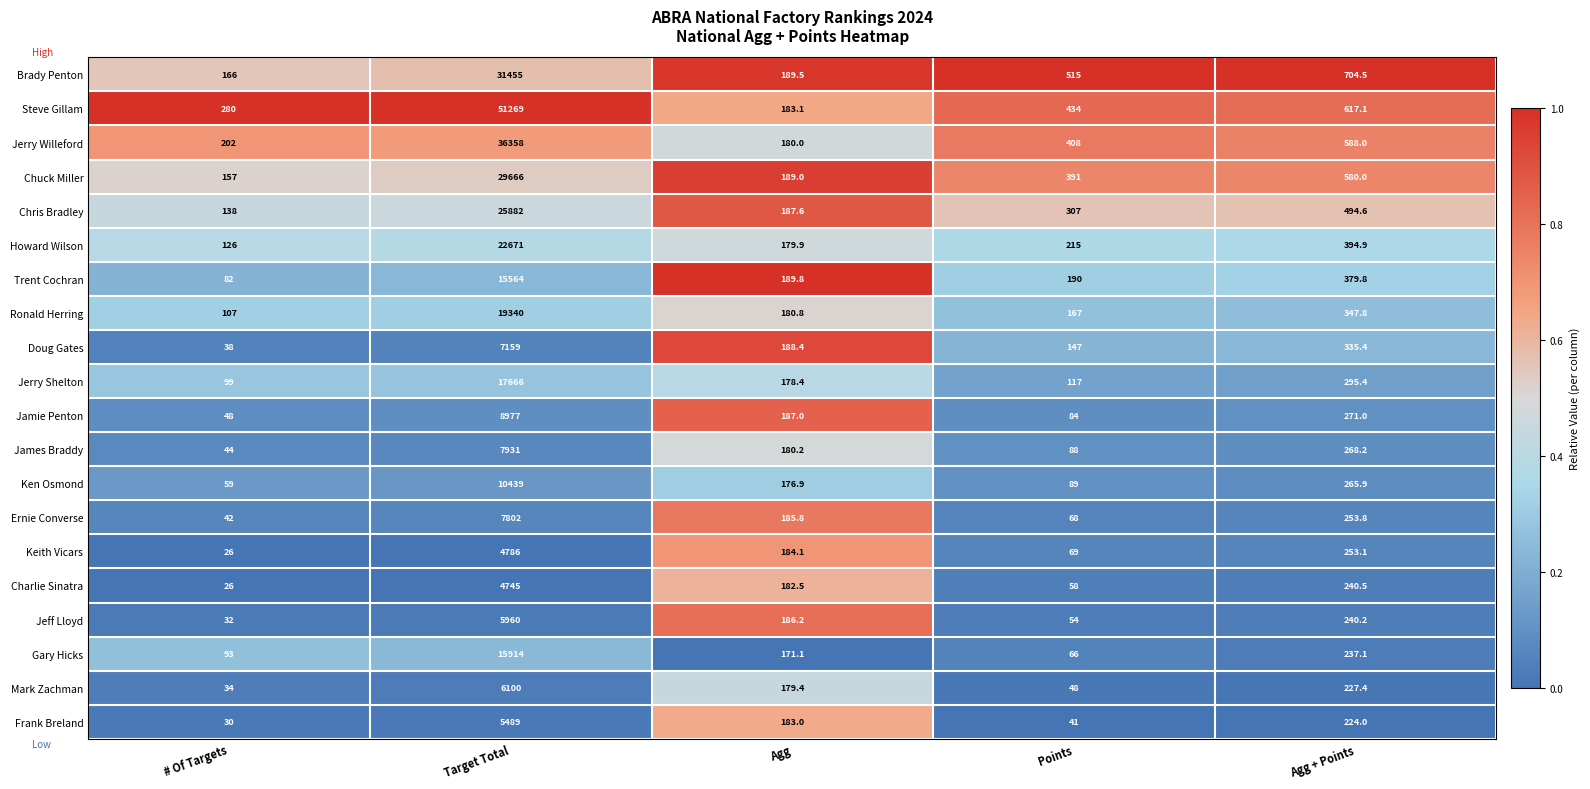

Is the value of Ronald Herring at # Of Targets greater than the value of Gary Hicks at Target Total?

No